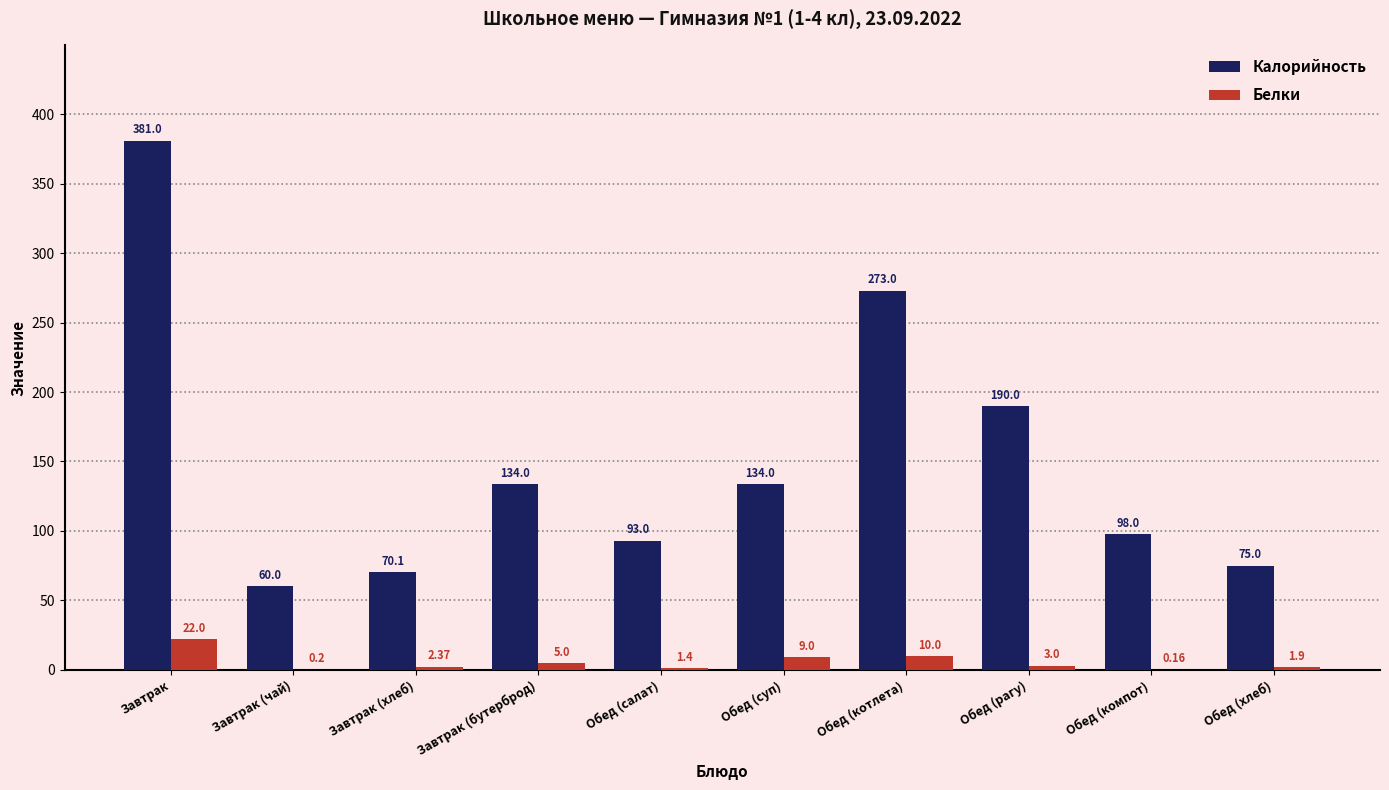

Where does the Калорийность series first go above 134?

Завтрак